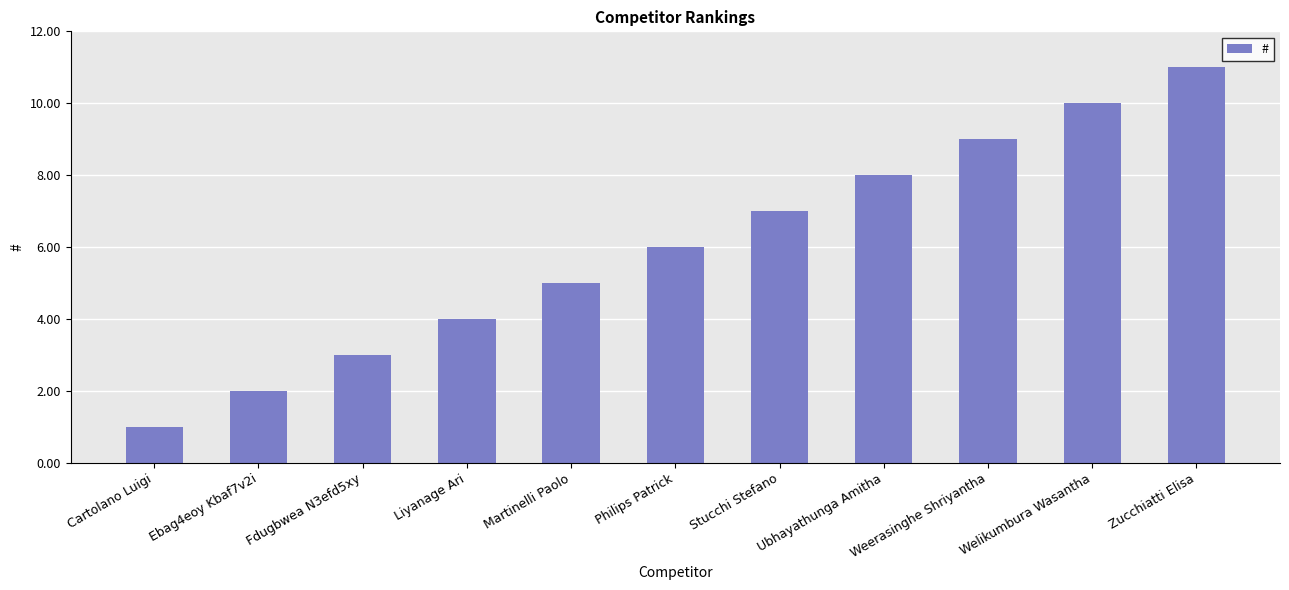

List the labels in order of value, largest first.

Zucchiatti Elisa, Welikumbura Wasantha, Weerasinghe Shriyantha, Ubhayathunga Amitha, Stucchi Stefano, Philips Patrick, Martinelli Paolo, Liyanage Ari, Fdugbwea N3efd5xy, Ebag4eoy Kbaf7v2i, Cartolano Luigi